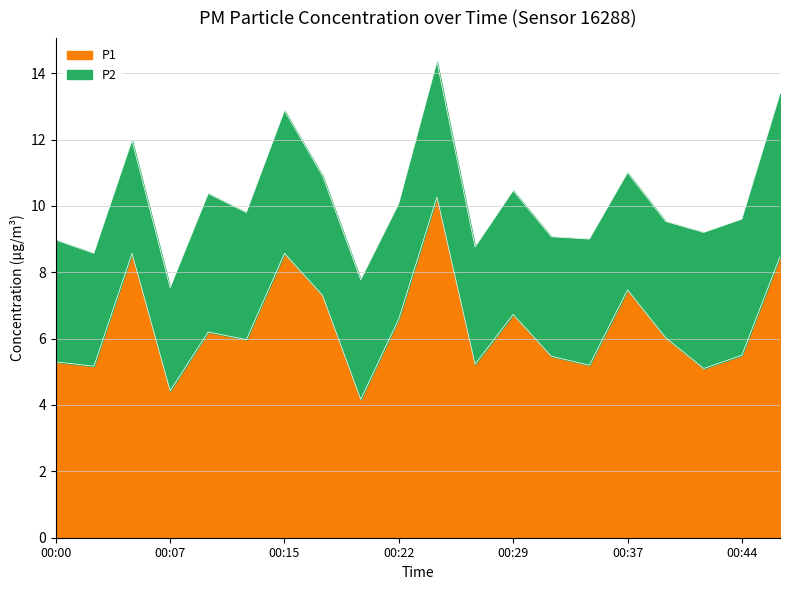

What is the value of the 8th point from the left?

7.3